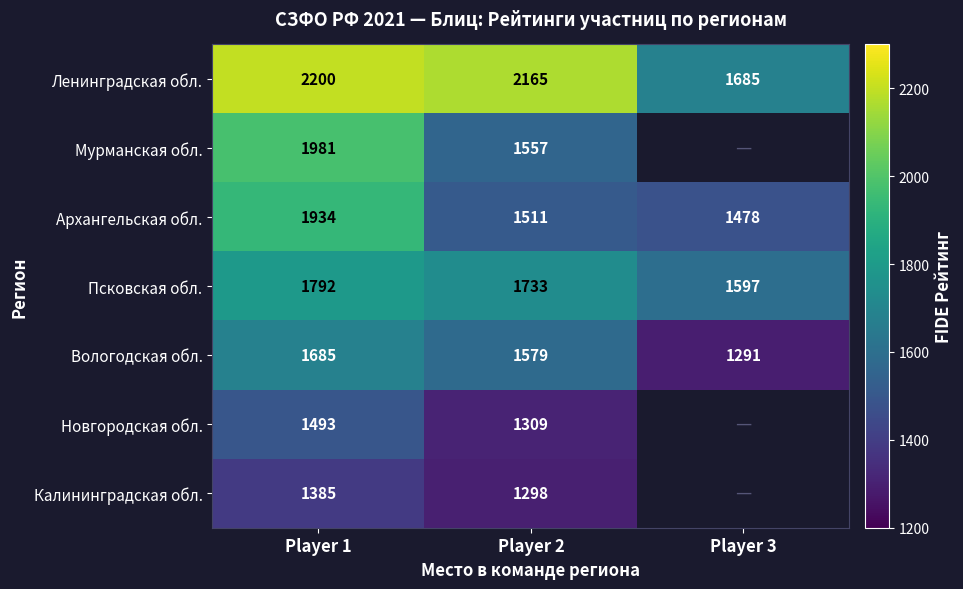

What is the smallest value displayed?

1291.0